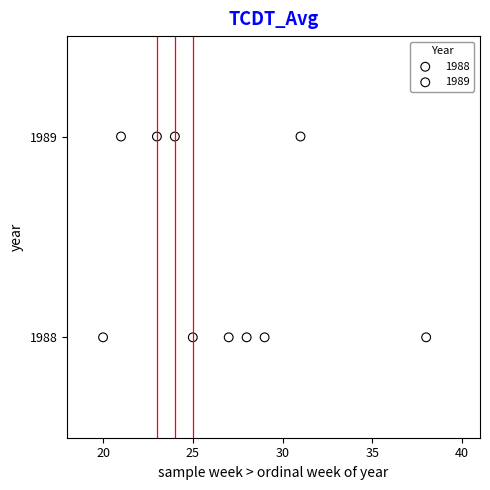

Which series reaches the minimum Y coordinate?

1988